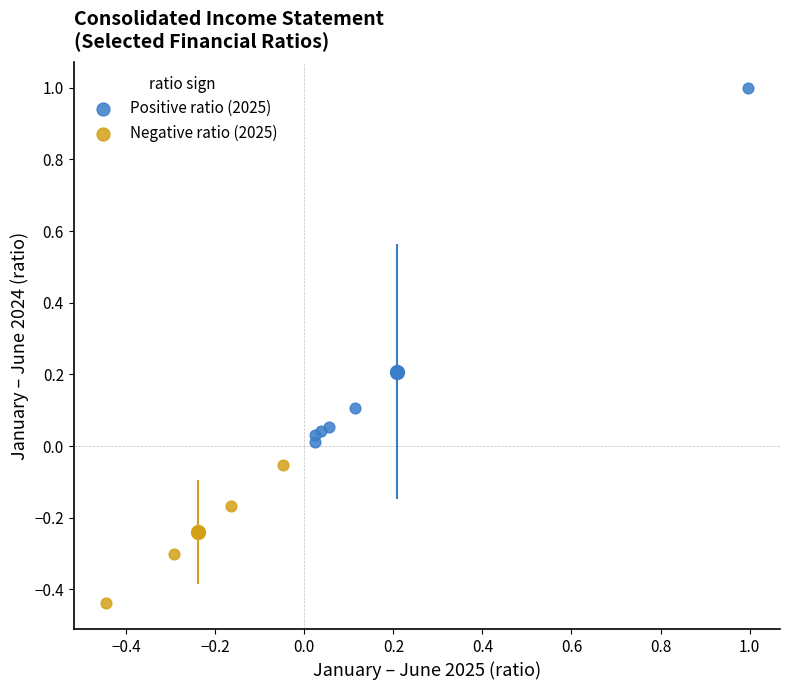

Which series contains the lowest Y value?

Negative ratio (2025)